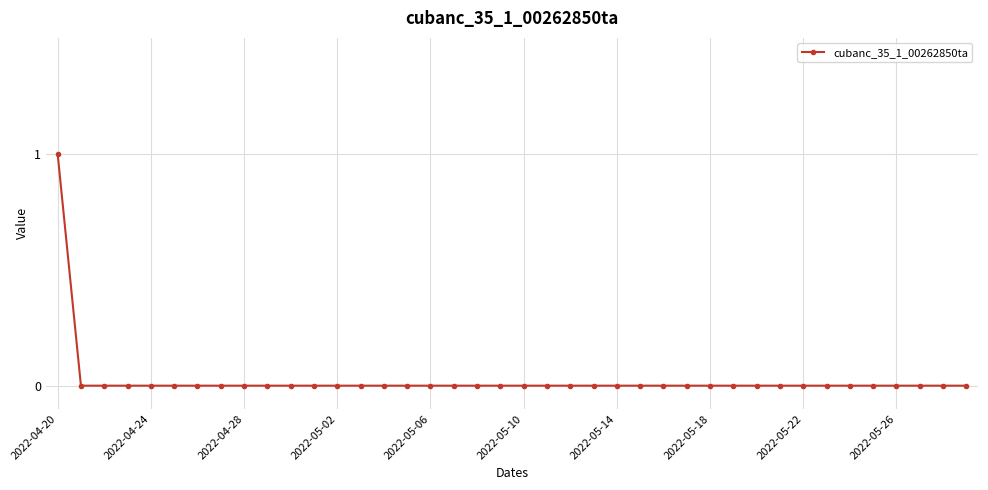

Is this an area chart (filled region under the line)?

No